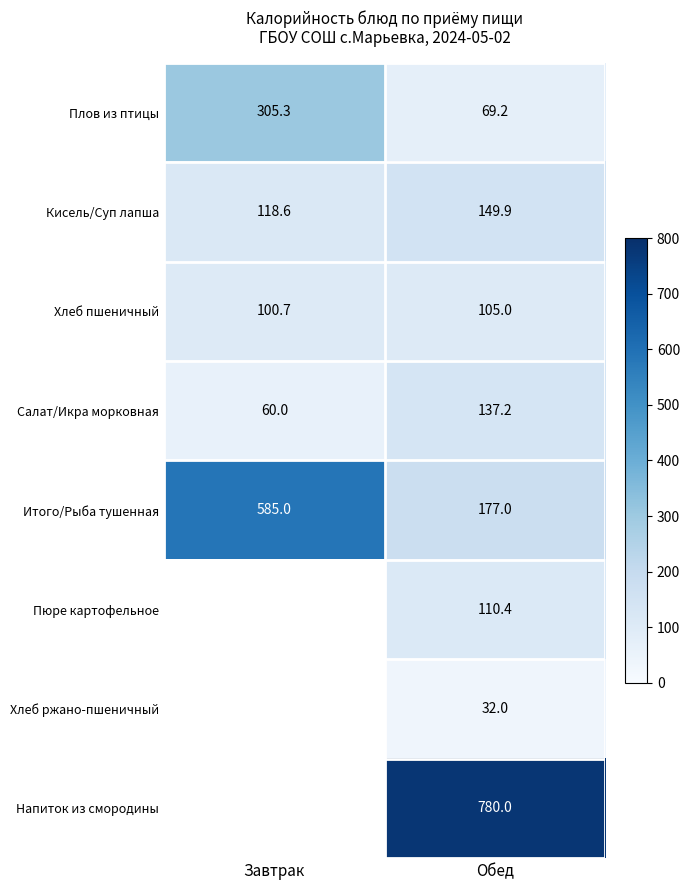

Where is Салат/Икра морковная nearest to the value 98?

Завтрак